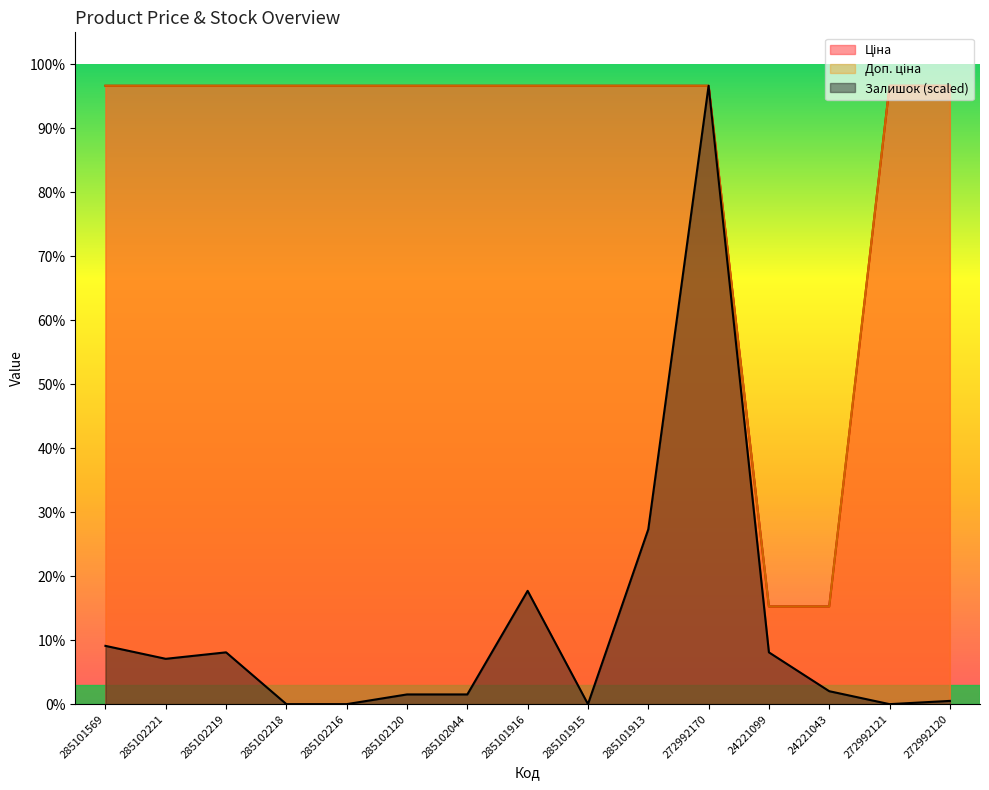

Does the chart have visible grid lines?

No